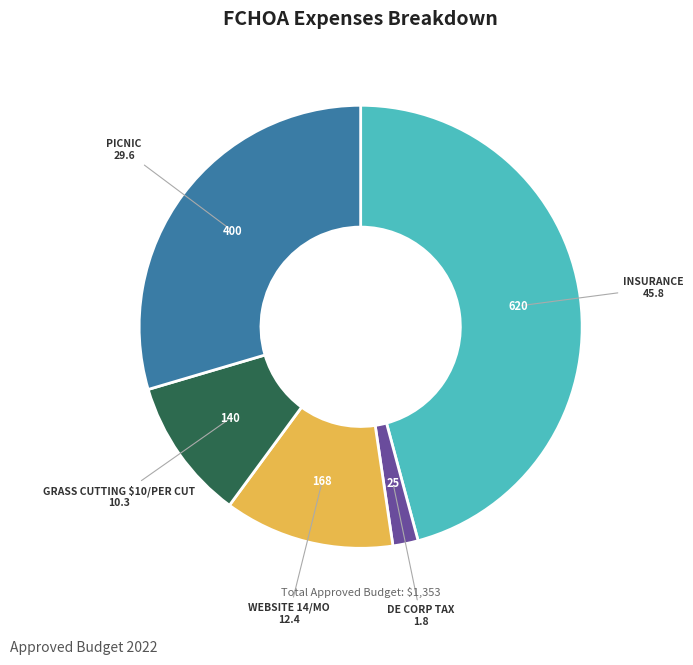

Is there a majority slice in this chart?

No